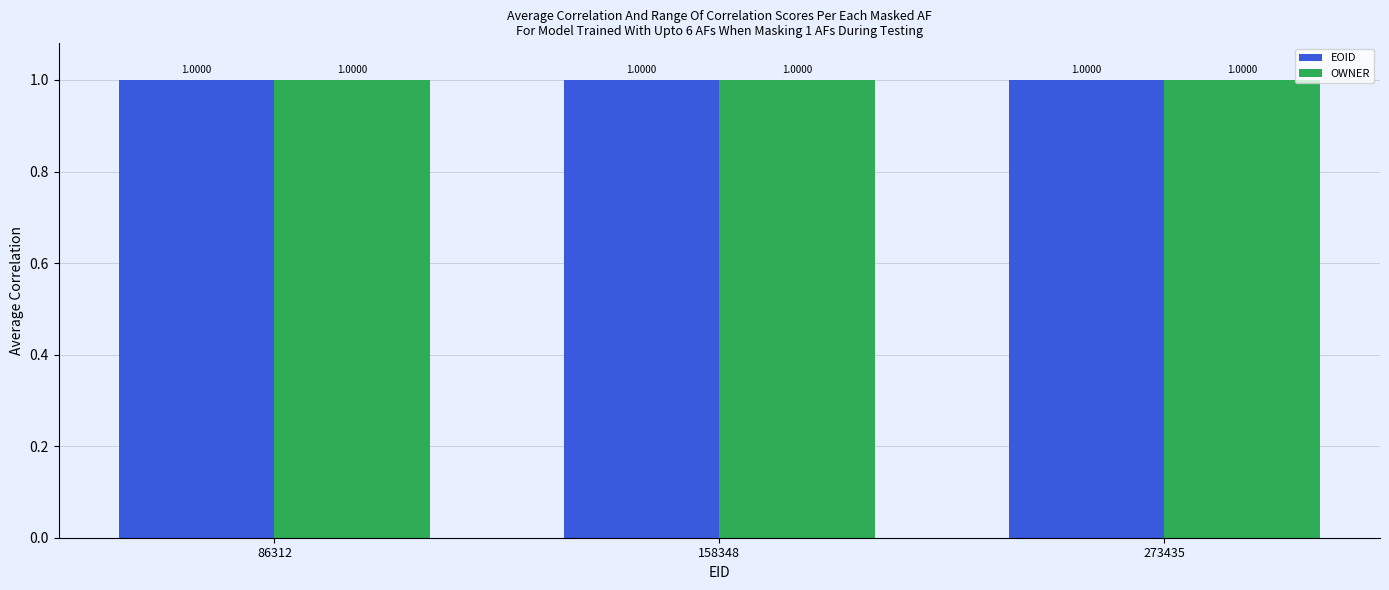

What is the average value of the OWNER series?

1.0